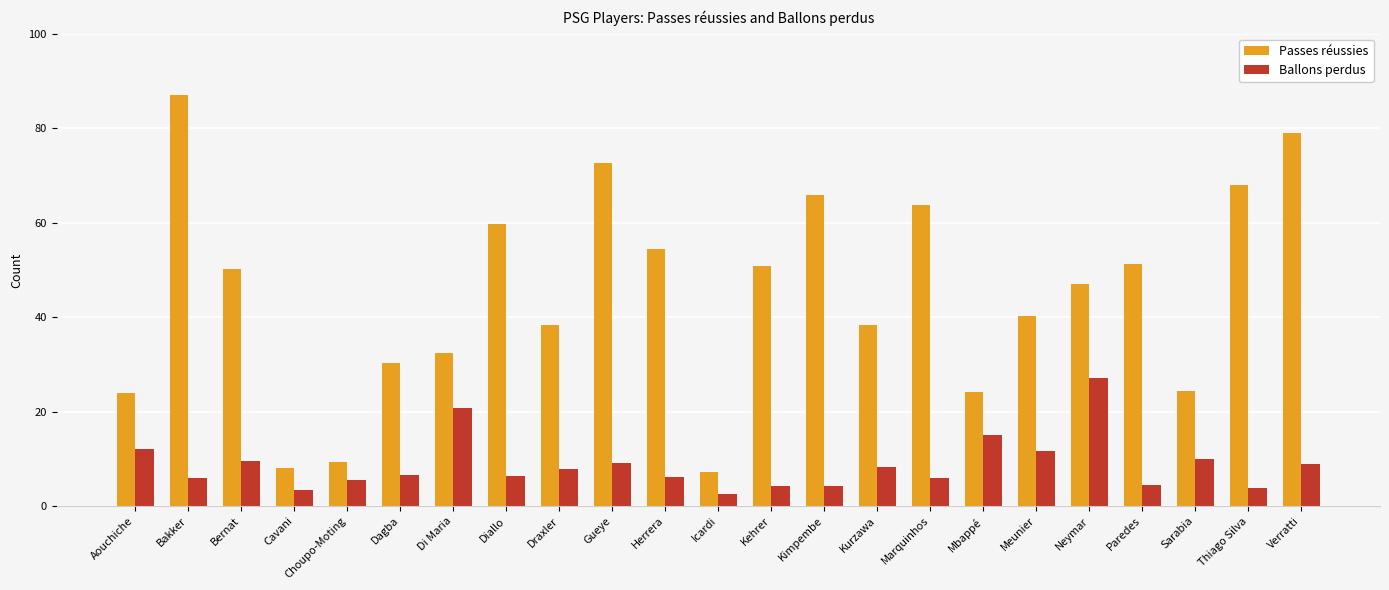

Rank the series by their average value, from highest to lowest.

Passes réussies, Ballons perdus